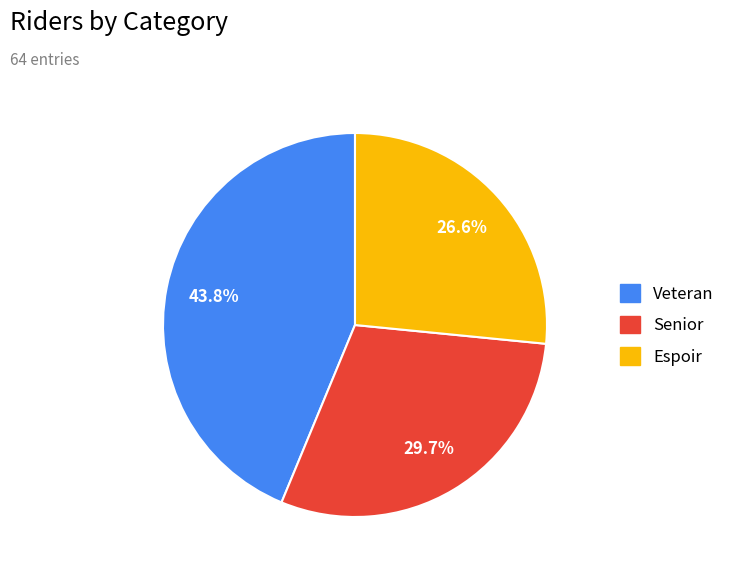

To the nearest percent, what is the average slice percentage?

33%